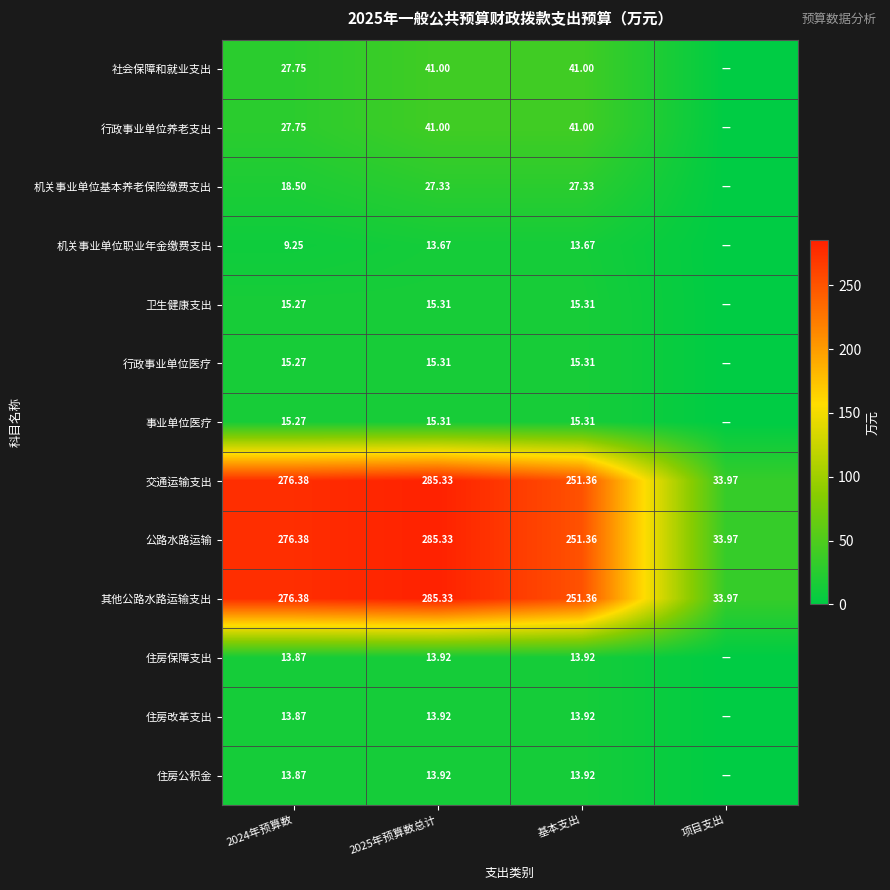

Rank the categories by 其他公路水路运输支出 value from lowest to highest.

项目支出, 基本支出, 2024年预算数, 2025年预算数总计